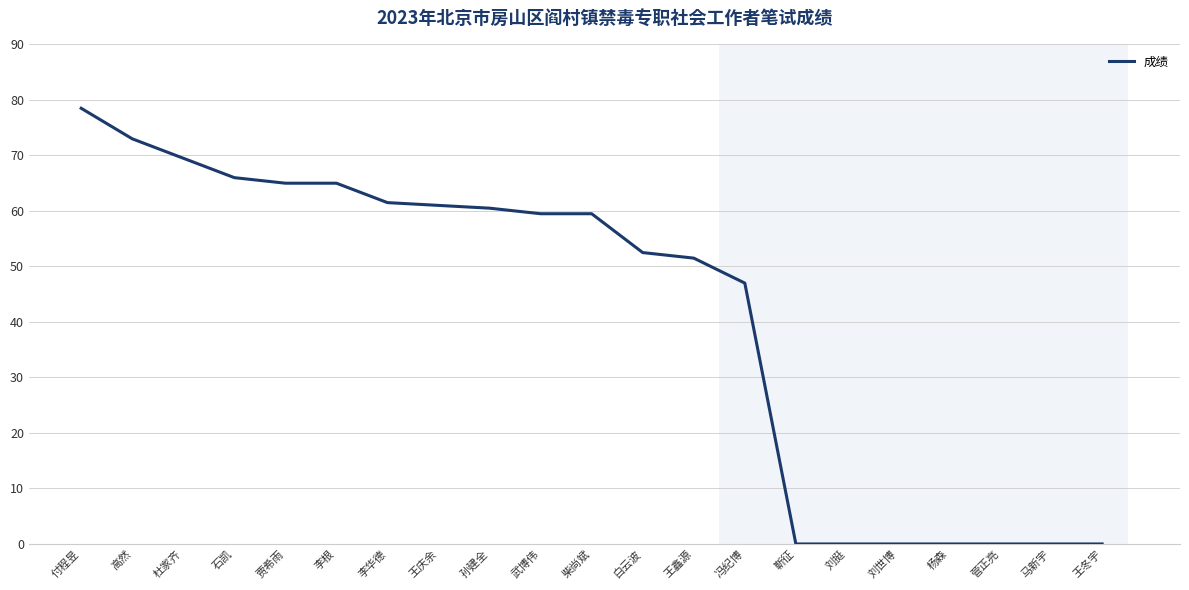

Count the number of categories in the chart.

21